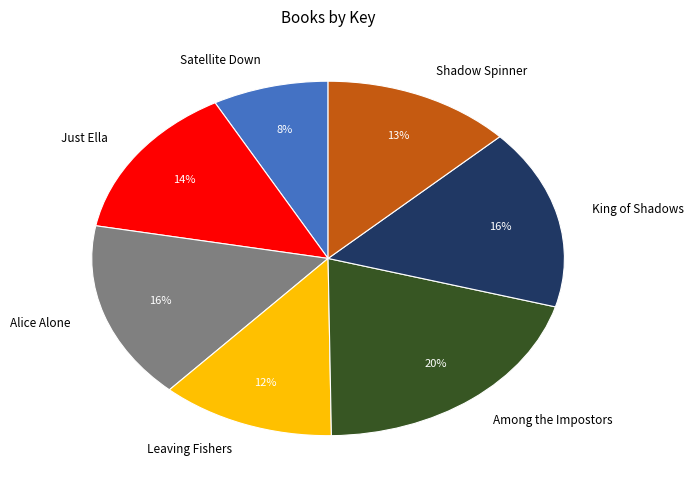

To the nearest percent, what percentage of the pie is Alice Alone?

16%